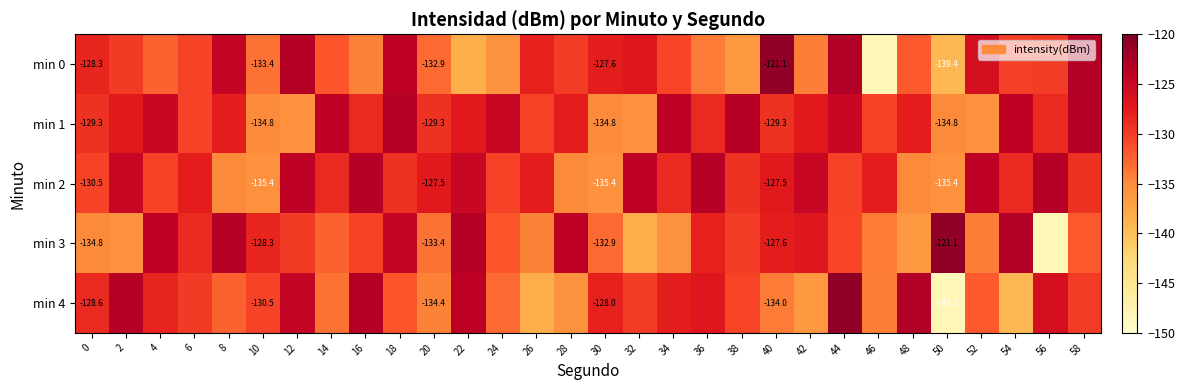

Is the value of min 4 at 54 greater than the value of min 0 at 6?

No